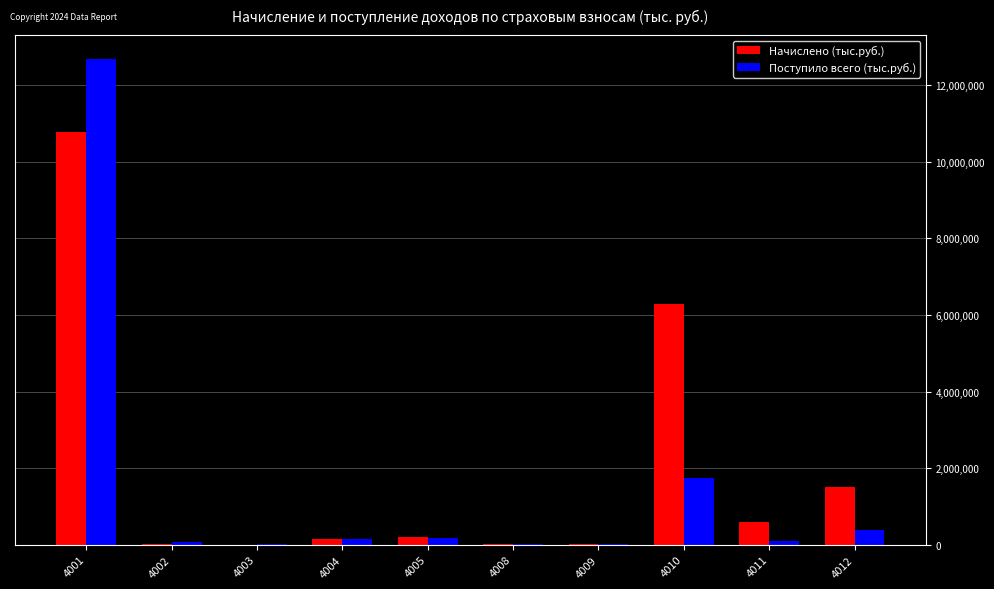

Which series has the largest total across all categories?

Начислено (тыс.руб.)